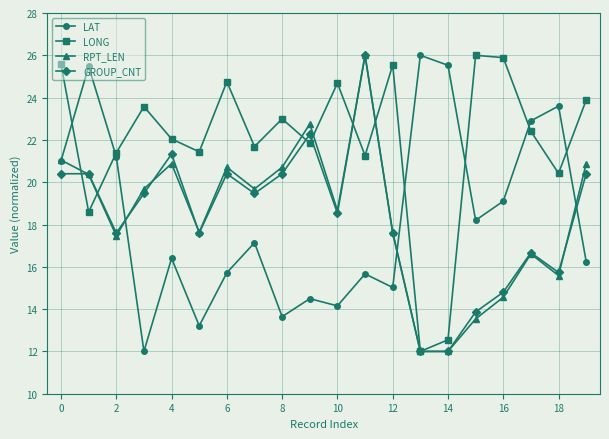

How many times do LAT and GROUP_CNT cross each other?

3